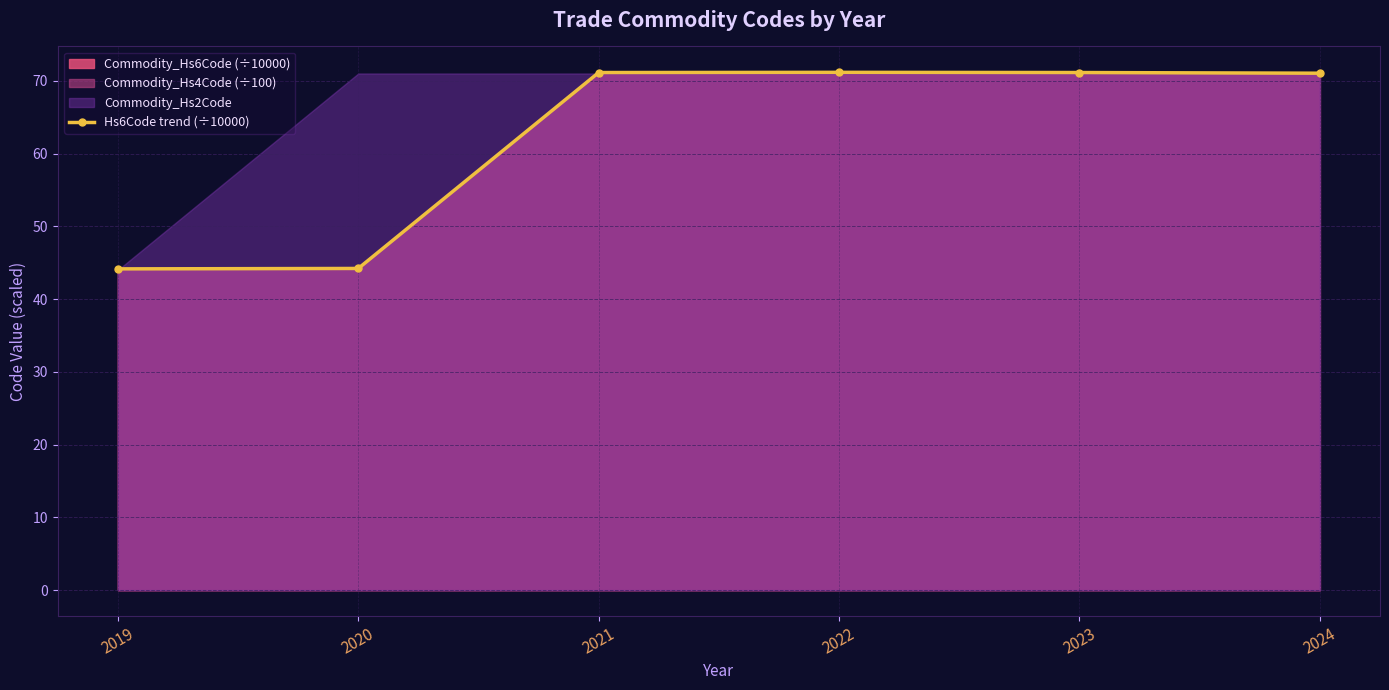

Where does the data first go above 71?

2021